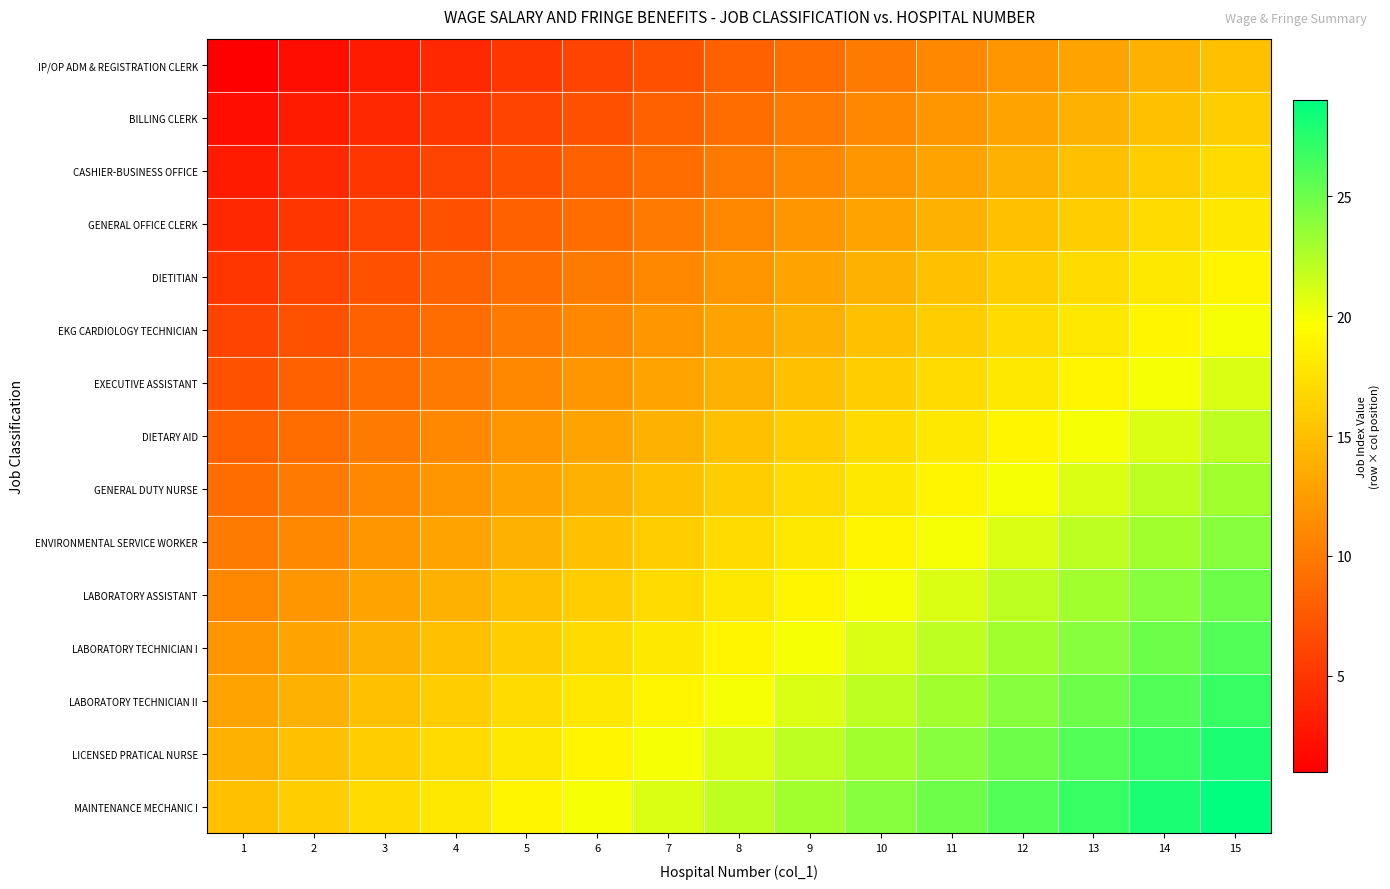

What is the difference between the highest and lowest values at 3?

14